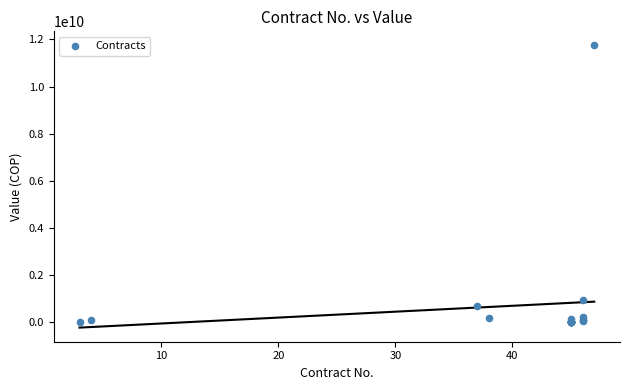

What Y value in the scatter plot is closest to 5873612592?

934628012